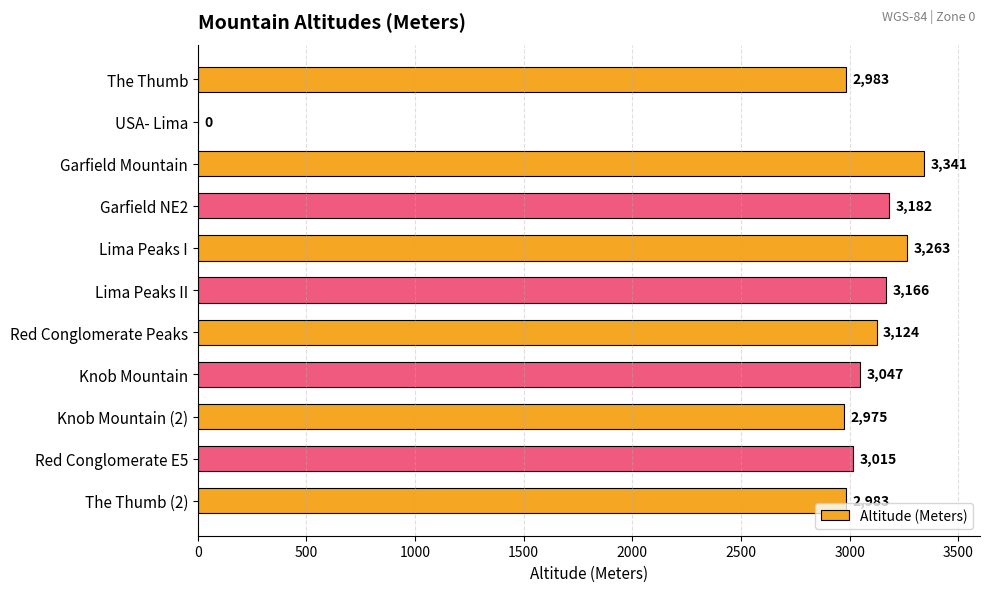

What is the sum of the values at Red Conglomerate E5 and Lima Peaks II?

6181